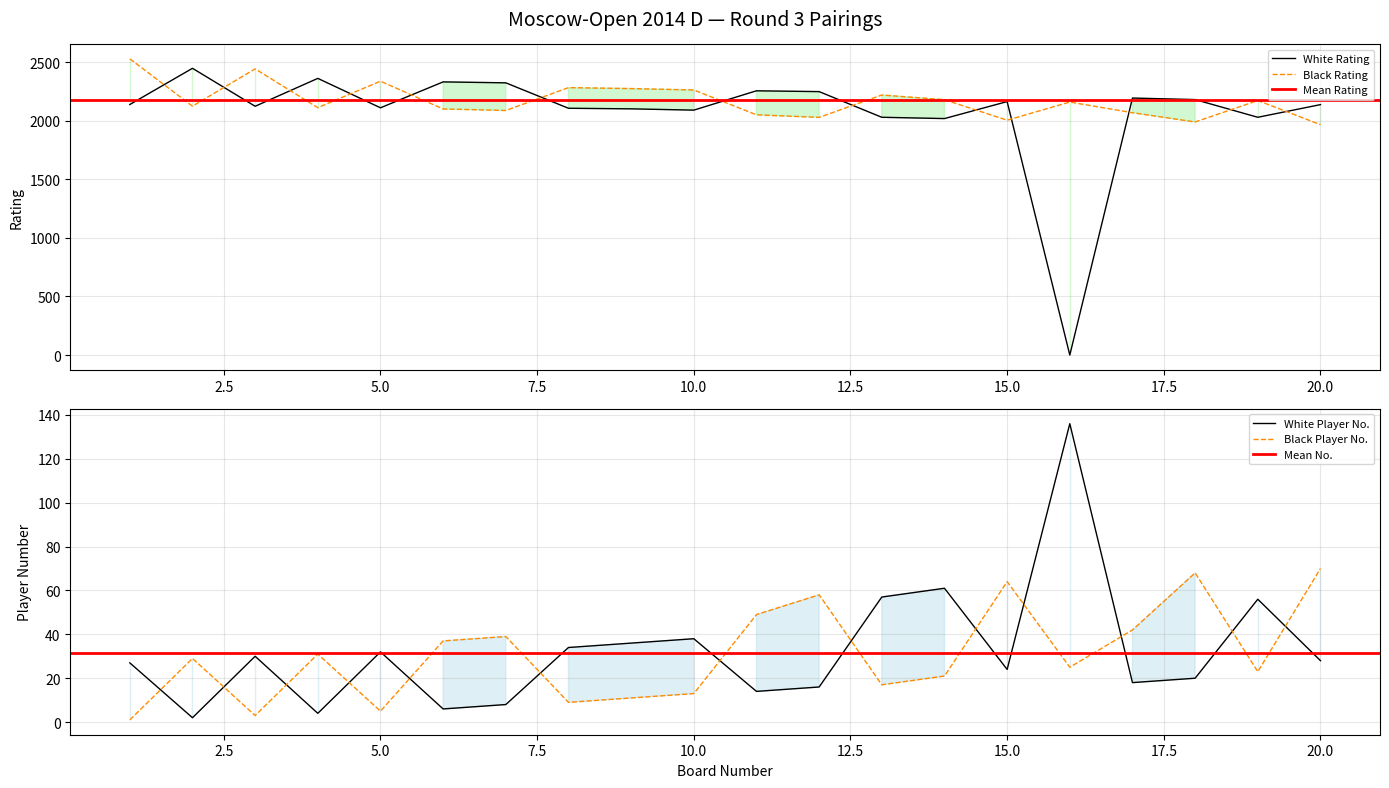

Which has a higher value, 4 or 20?

4